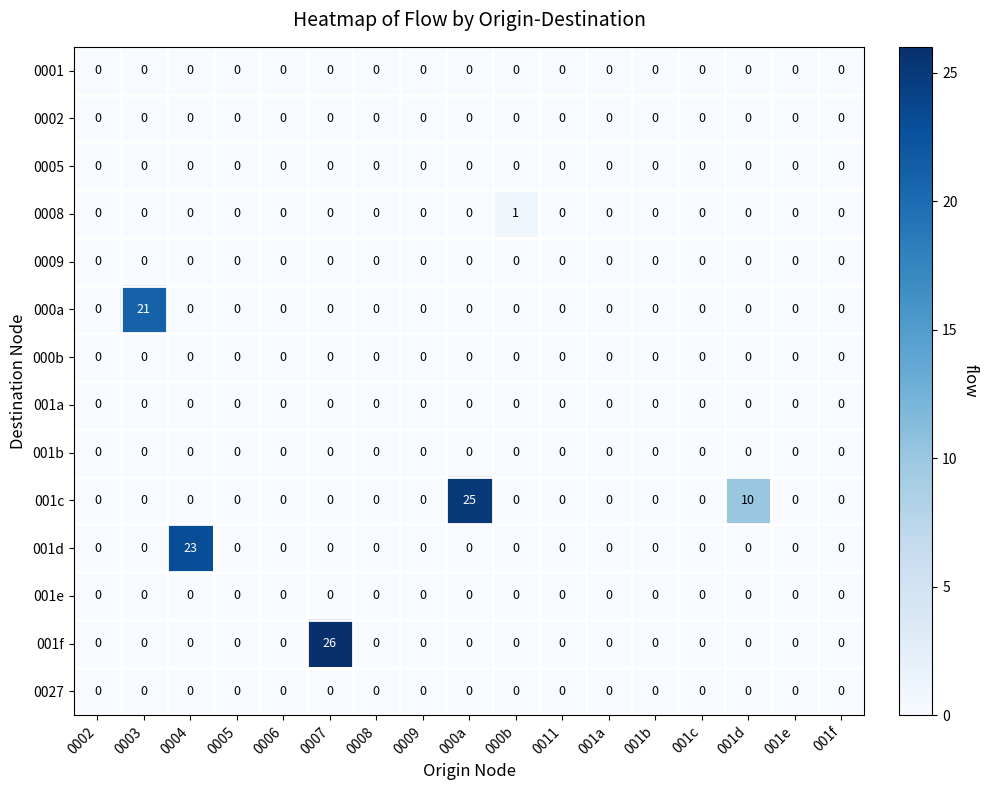

What is the difference between the highest and lowest values at 001d?

10